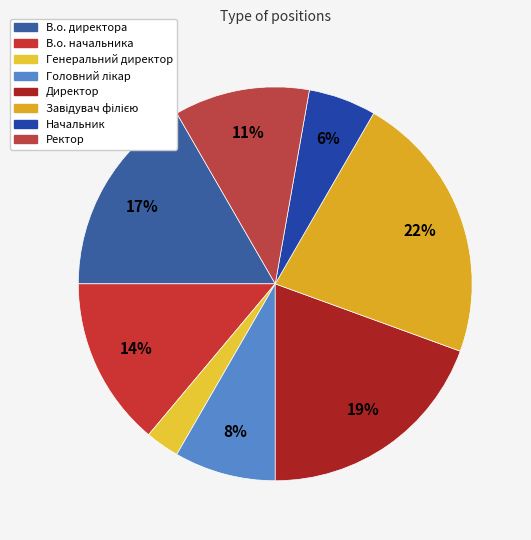

How many segments does this pie chart have?

8